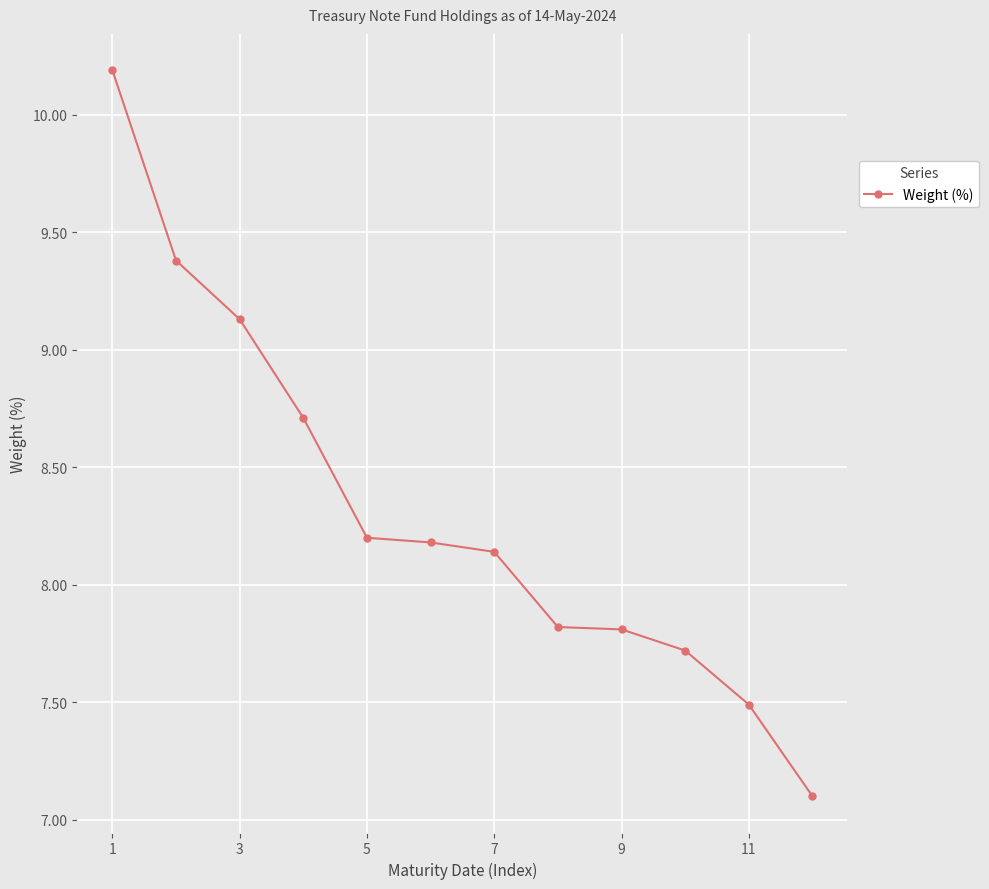

How many values are below 8?

5